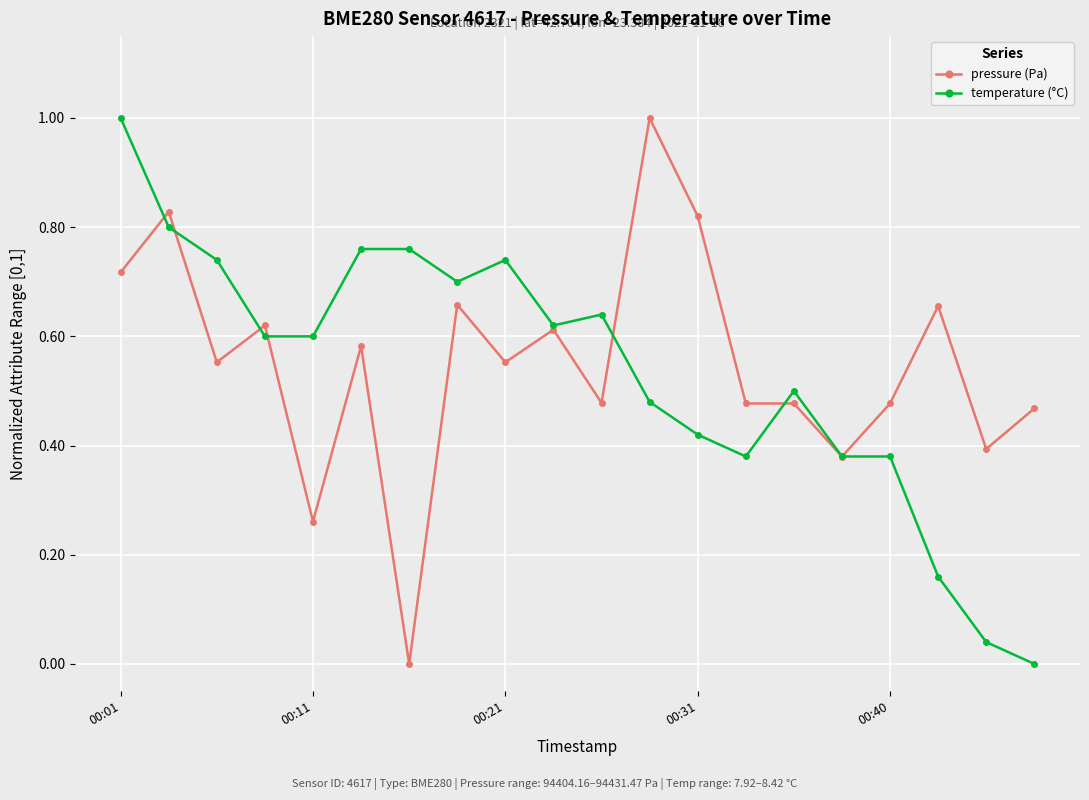

True or false: temperature (°C) has more than 0 points higher than both neighbors.

True